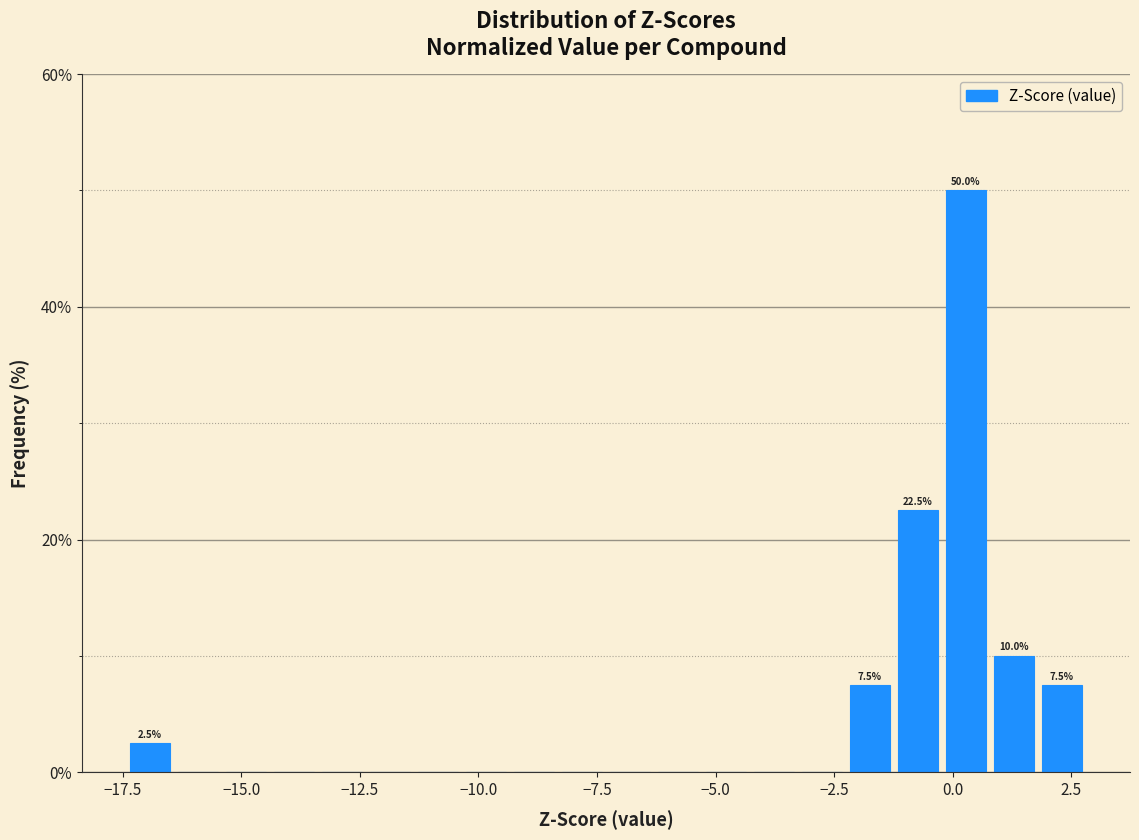

Around what value on the x-axis is the tallest bar? Give the approximate position of its centre, as read against the axis.

0.5